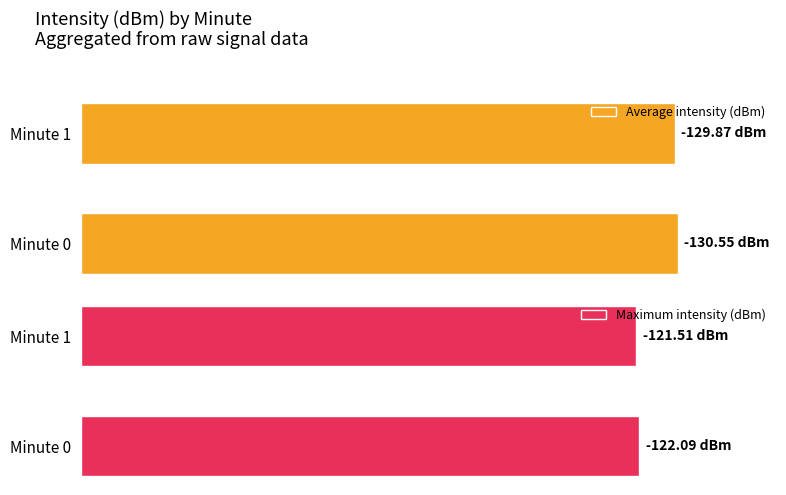

What is the highest value of the Maximum intensity (dBm) series?

84.2